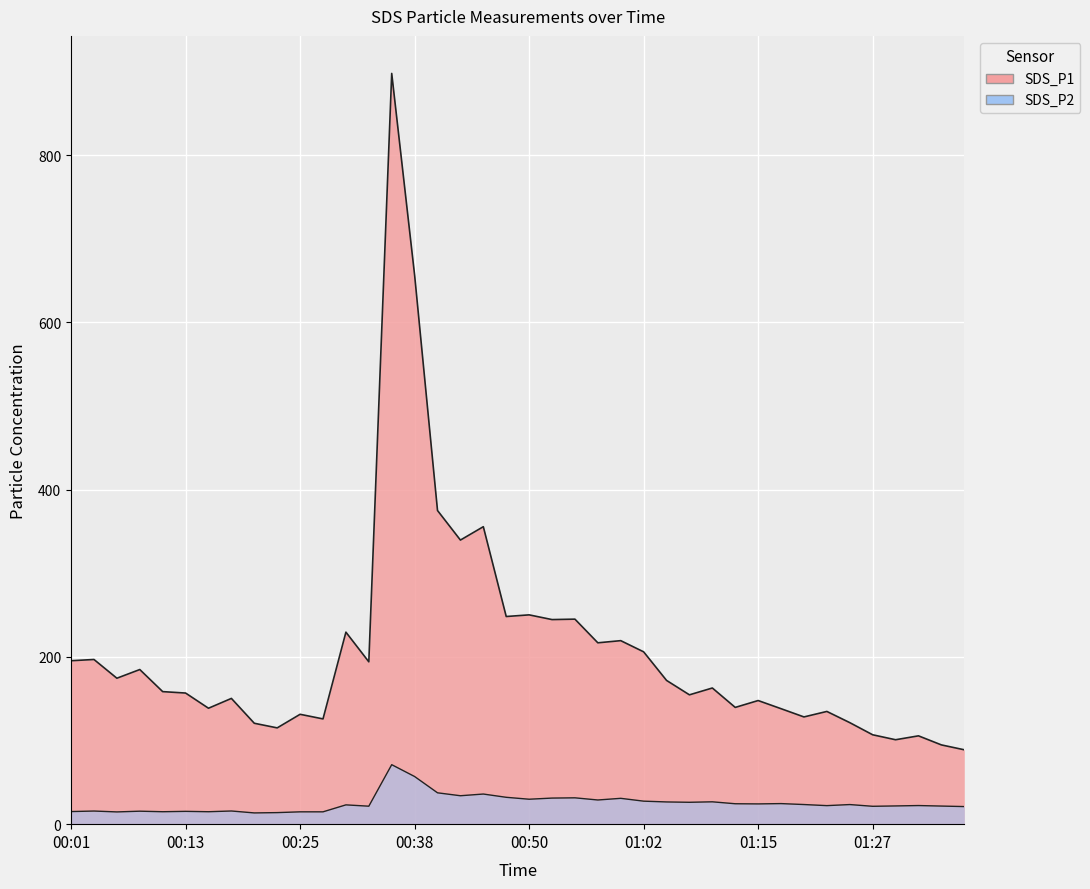

What is the sum of the SDS_P1 values at 00:15 and 00:35?

1036.5